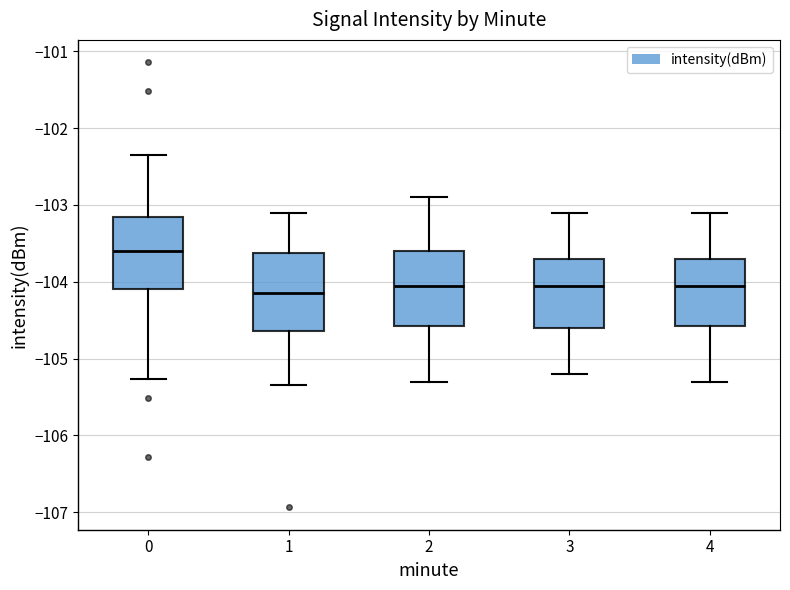

Which box has the lowest median line?

1